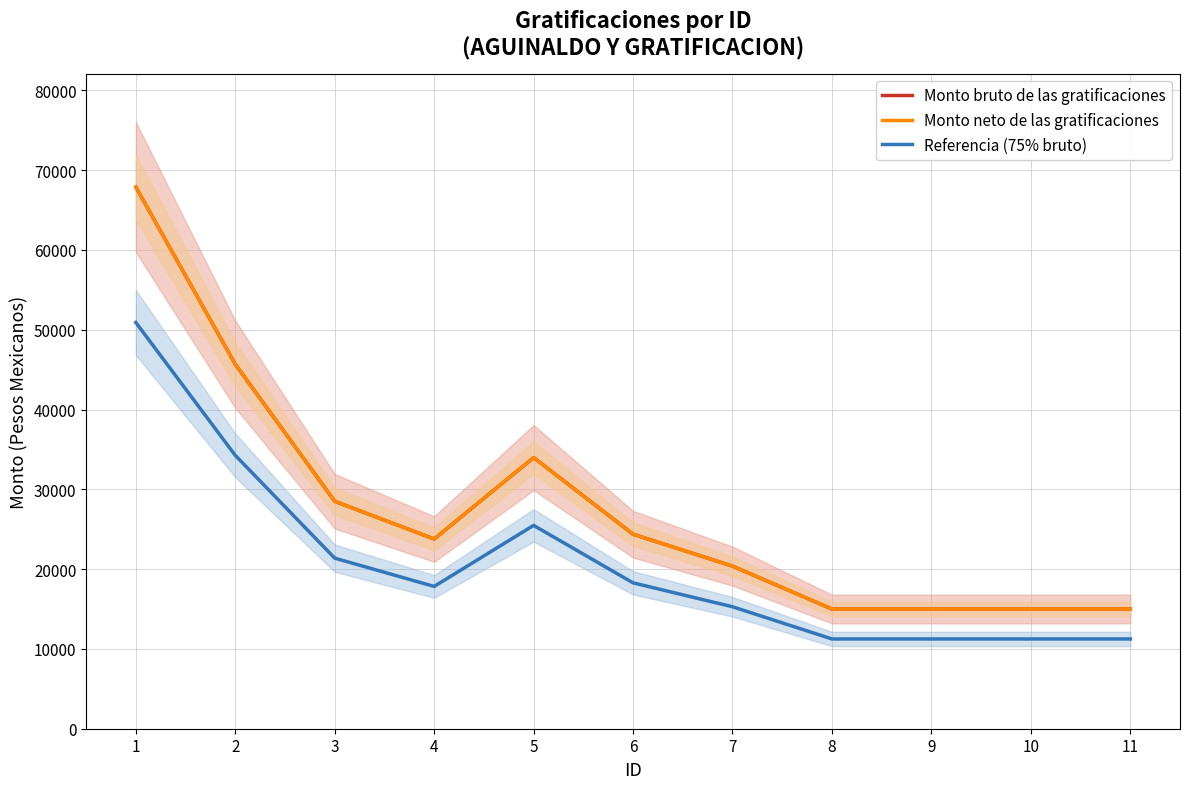

List the labels in order of Monto bruto de las gratificaciones value, largest first.

1, 2, 5, 3, 6, 4, 7, 8, 9, 10, 11